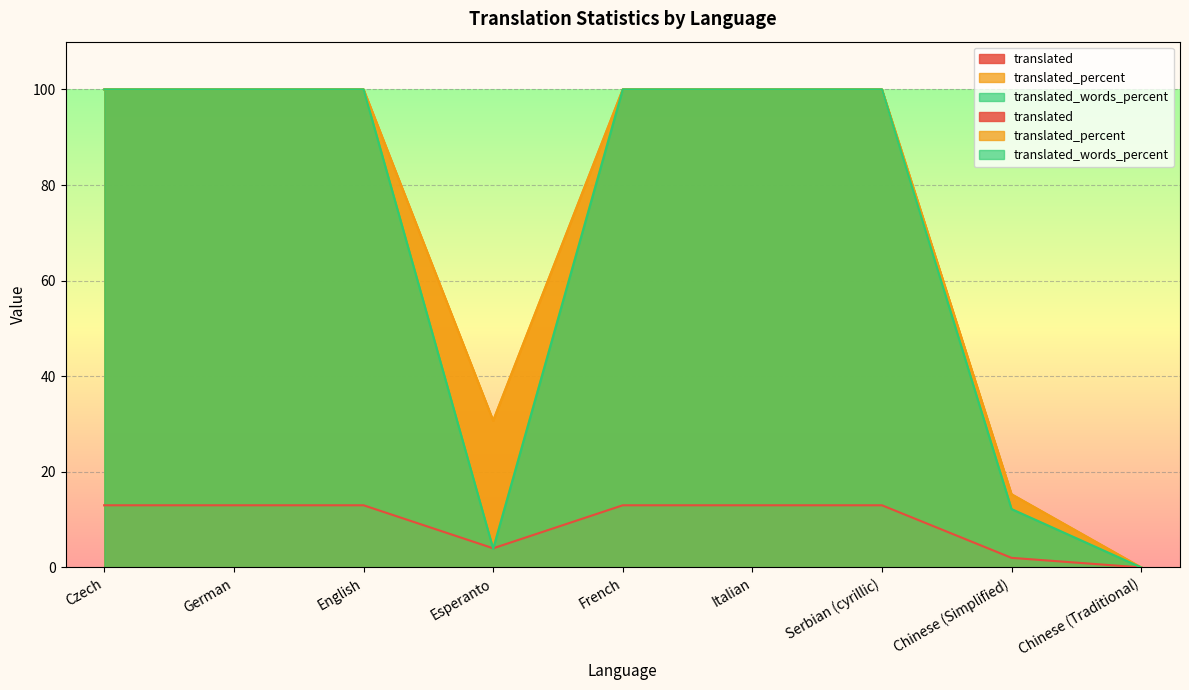

What is the highest value of the translated_percent series?

100.0